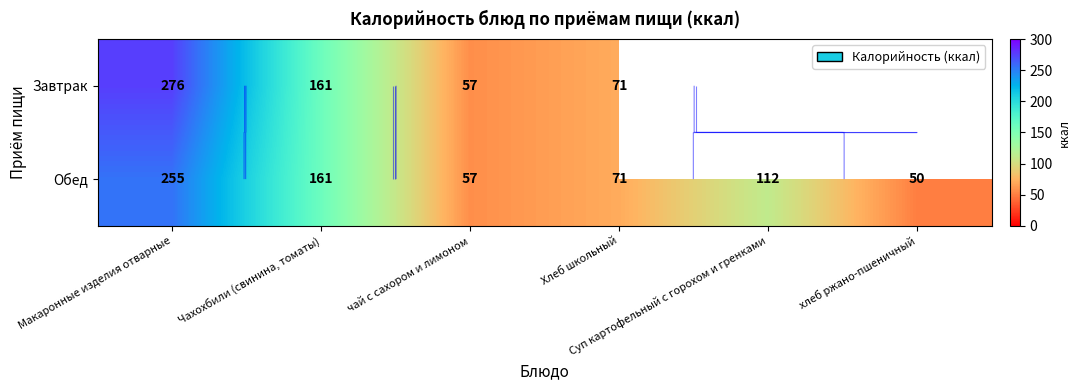

At how many categories does at least one series exceed 115?

2